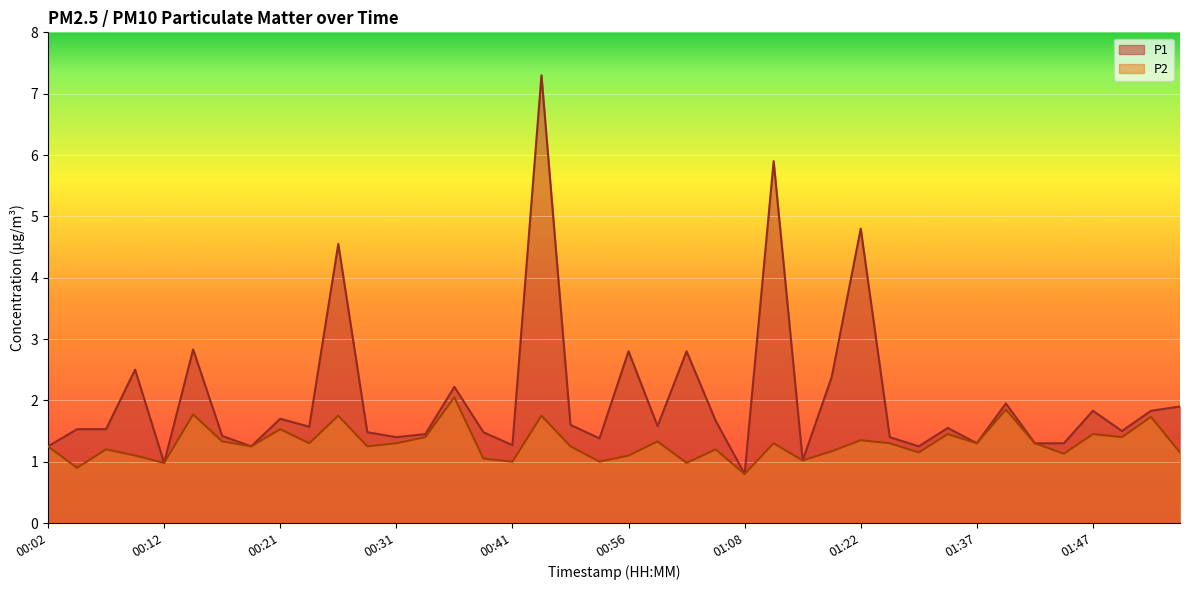

Where is the first local maximum for P1?

00:09